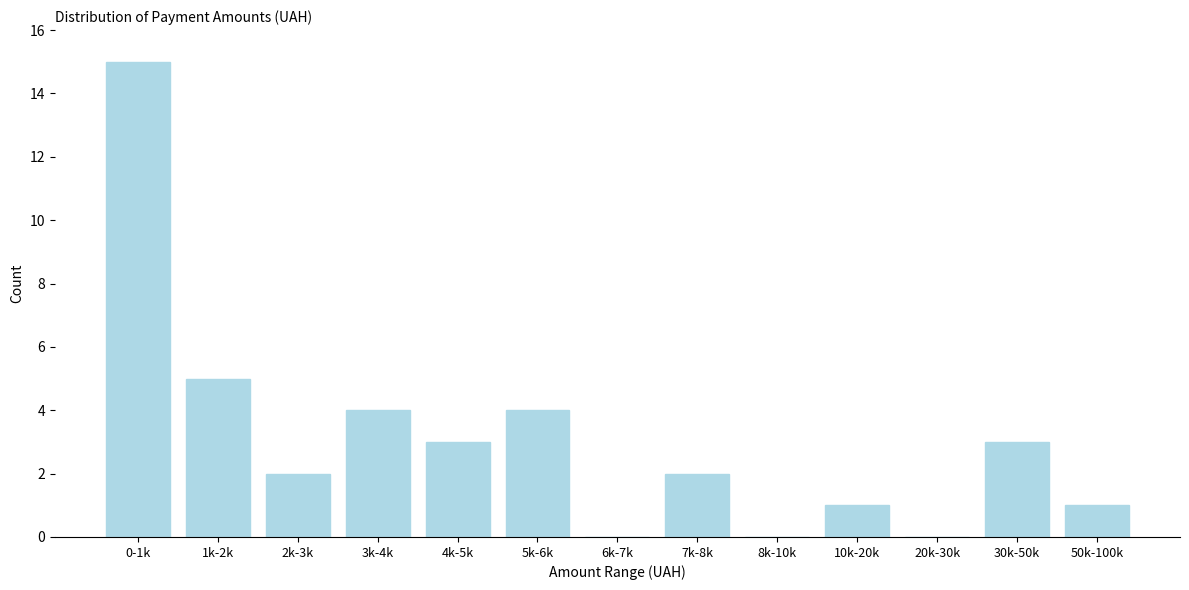

Reading right to left, extract all data points from this chart.

50k-100k=1	30k-50k=3	20k-30k=0	10k-20k=1	8k-10k=0	7k-8k=2	6k-7k=0	5k-6k=4	4k-5k=3	3k-4k=4	2k-3k=2	1k-2k=5	0-1k=15